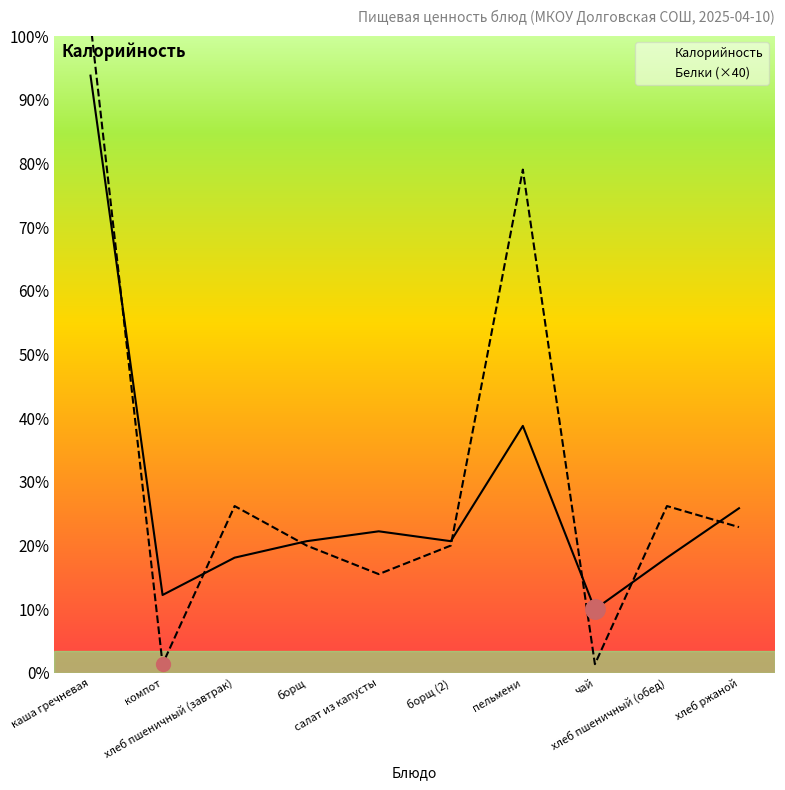

Which series ends up on top after the final intersection of Калорийность and Белки (×40)?

Калорийность